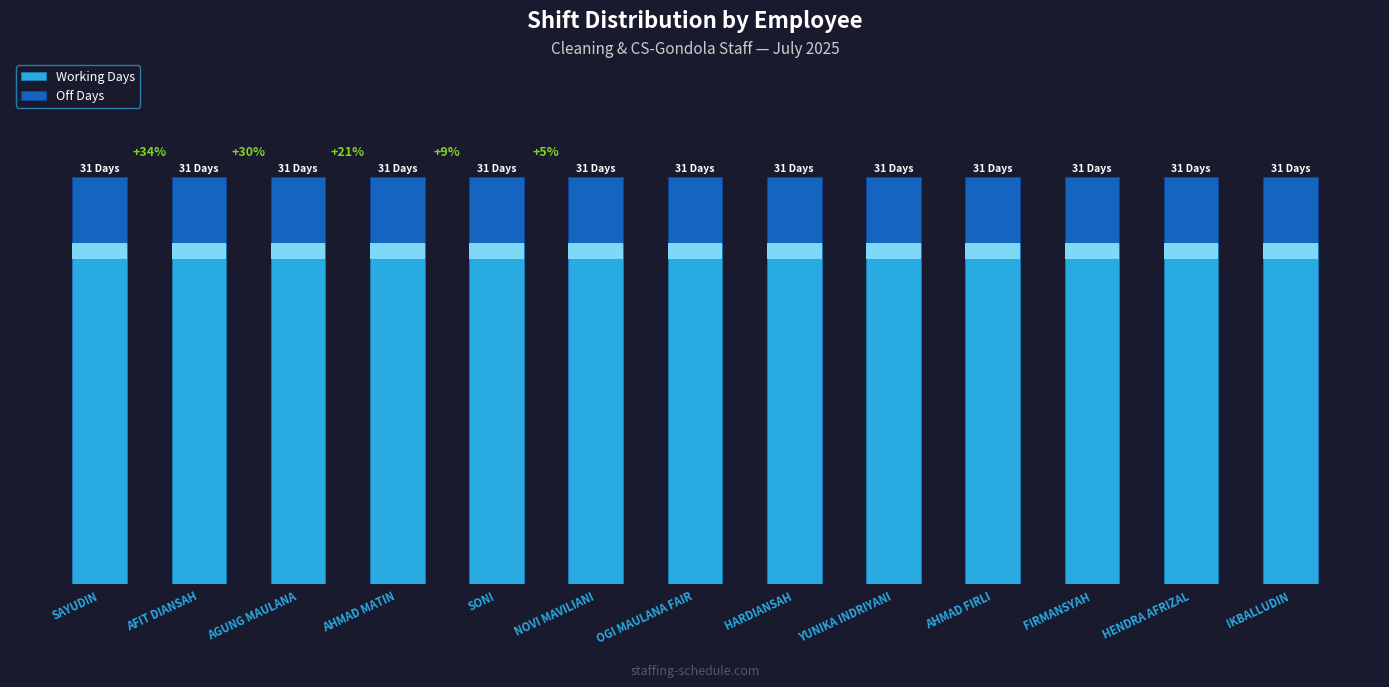

Reading right to left, transcribe all the data shown in this chart.

Working Days: IKBALLUDIN=26	HENDRA AFRIZAL=26	FIRMANSYAH=26	AHMAD FIRLI=26	YUNIKA INDRIYANI=26	HARDIANSAH=26	OGI MAULANA FAIR=26	NOVI MAVILIANI=26	SONI=26	AHMAD MATIN=26	AGUNG MAULANA=26	AFIT DIANSAH=26	SAYUDIN=26
Off Days: IKBALLUDIN=5	HENDRA AFRIZAL=5	FIRMANSYAH=5	AHMAD FIRLI=5	YUNIKA INDRIYANI=5	HARDIANSAH=5	OGI MAULANA FAIR=5	NOVI MAVILIANI=5	SONI=5	AHMAD MATIN=5	AGUNG MAULANA=5	AFIT DIANSAH=5	SAYUDIN=5